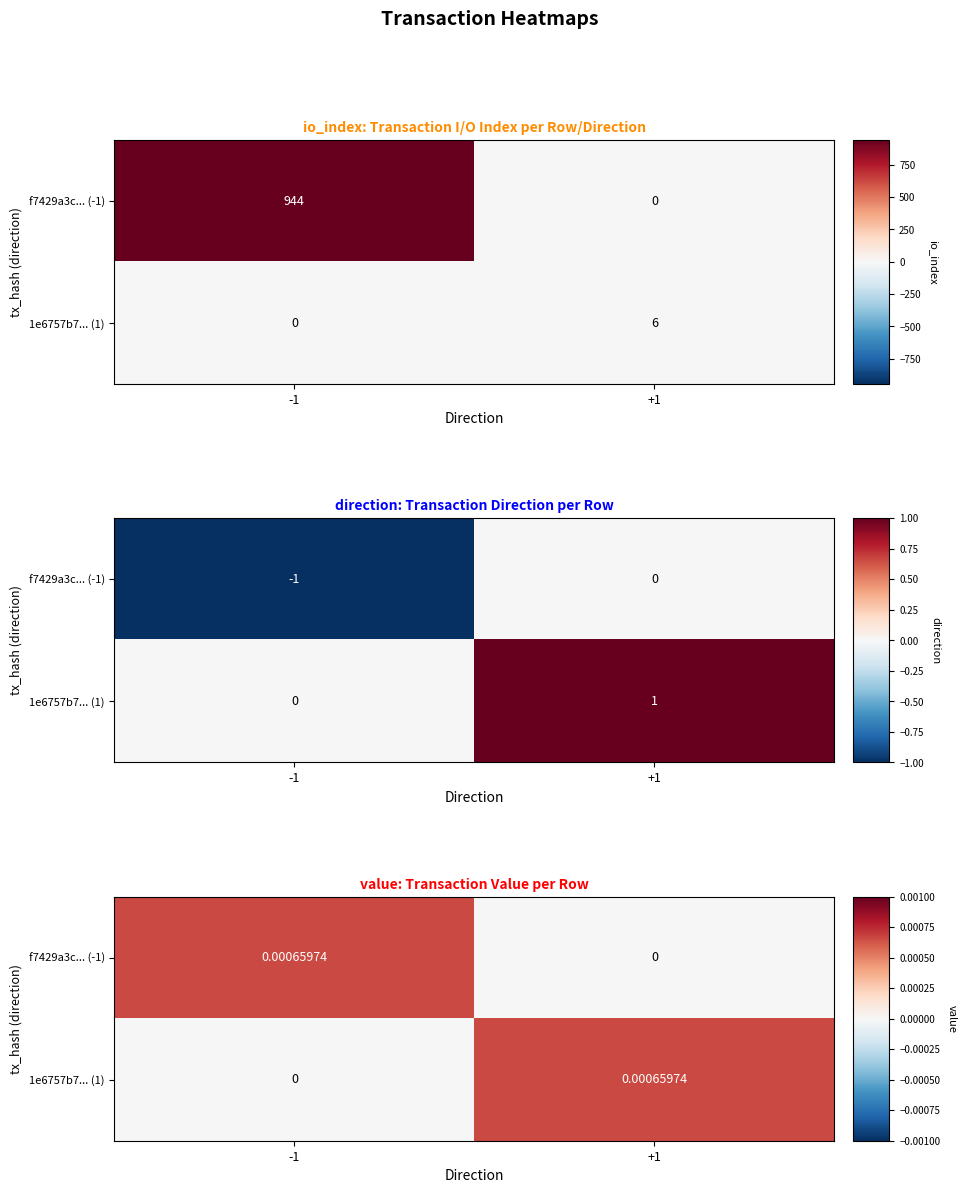

Which series changed the most between -1 and +1?

f7429a3c... (-1)